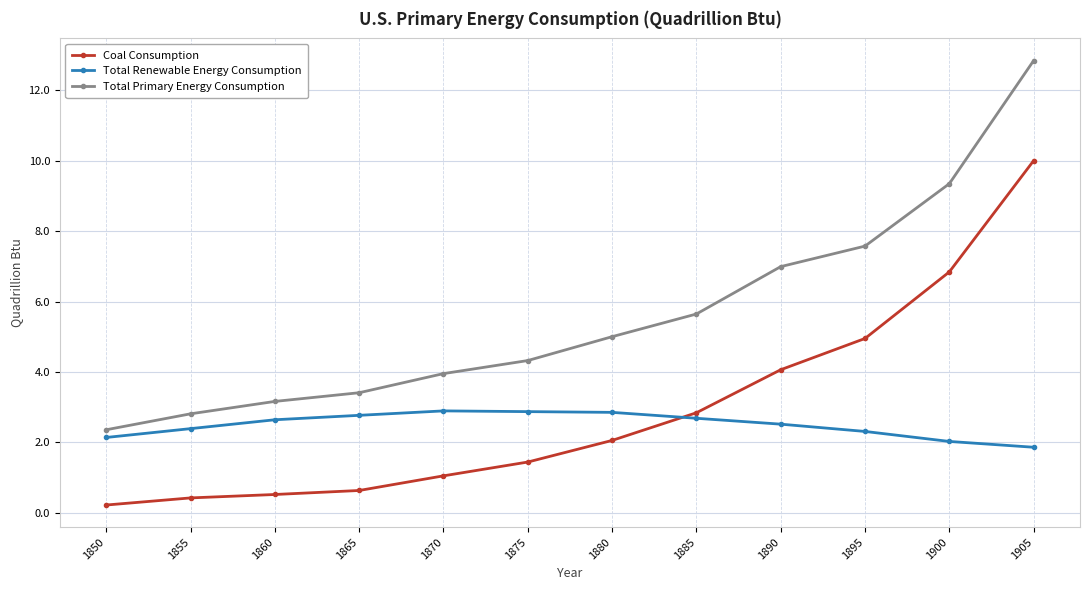

What is the value of the Total Renewable Energy Consumption point at the 2nd from the left?

2.4